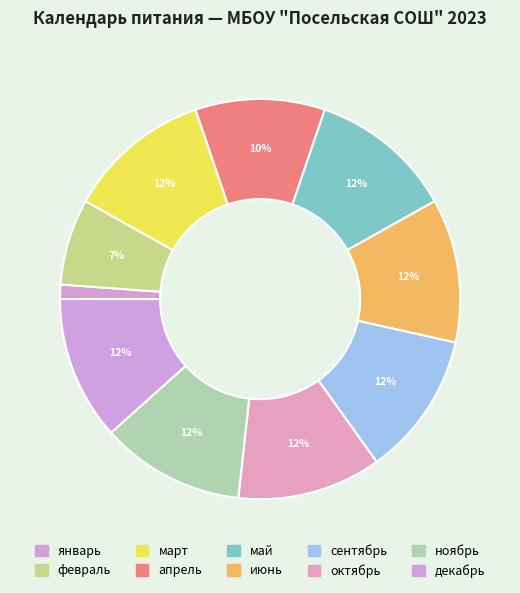

To the nearest percent, what portion does январь represent?

1%